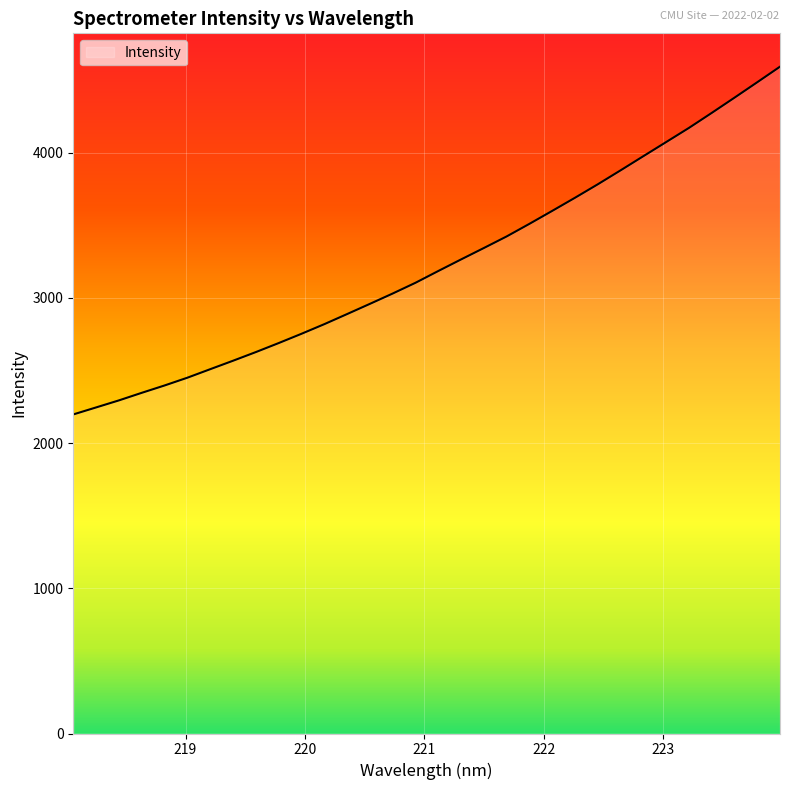

What is the difference between the maximum and minimum values?

2394.6